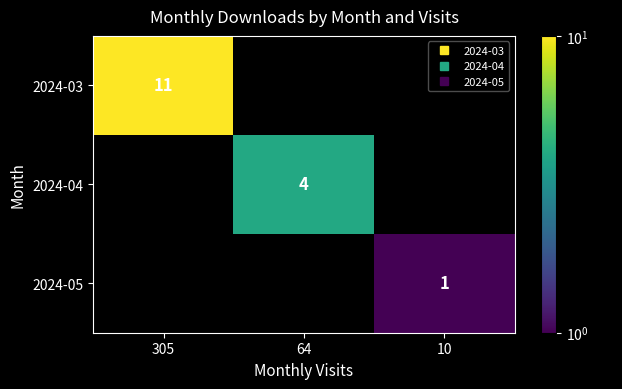

At which label does 2024-04 reach its peak?

305